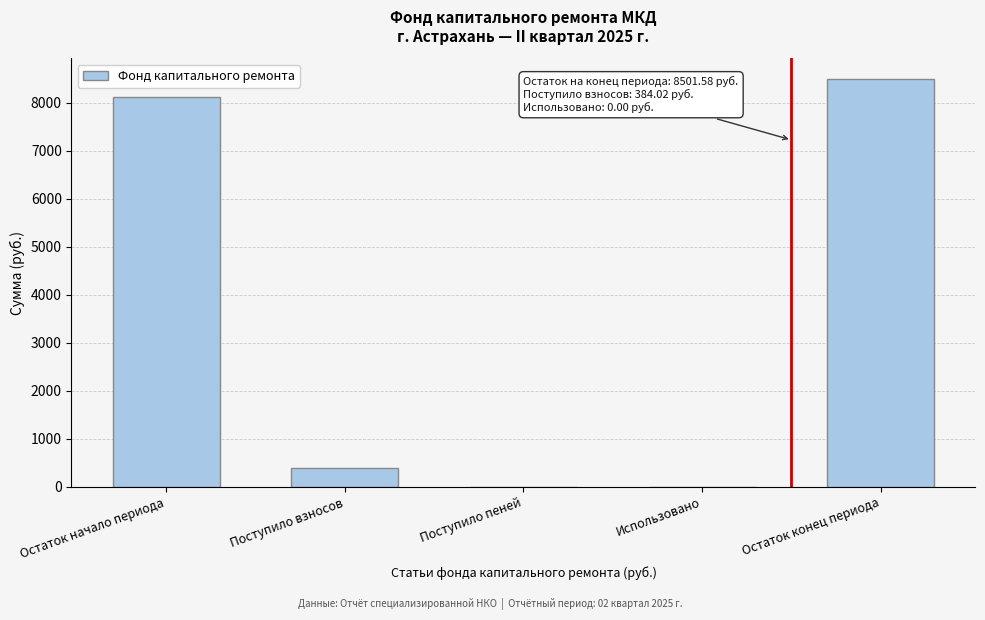

Which has a higher value, Остаток начало периода or Поступило взносов?

Остаток начало периода